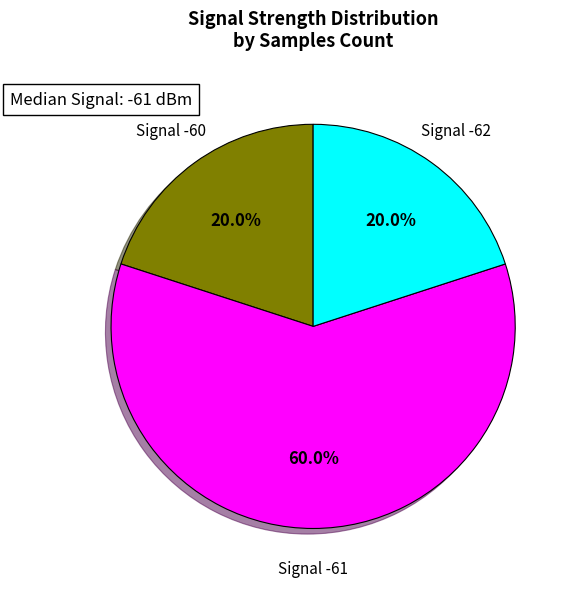

Which category has the biggest portion of the pie?

Signal -61